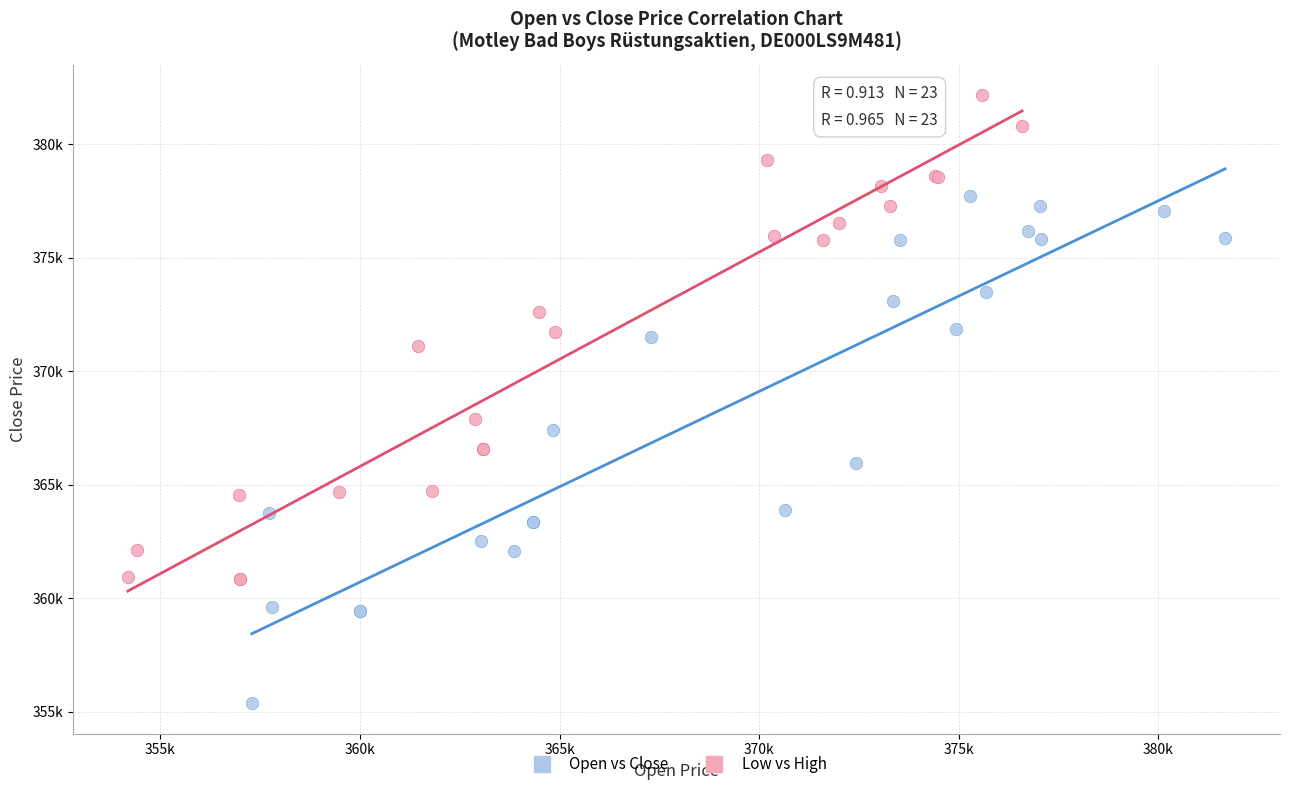

Which series has the largest Y range (max minus min)?

Open vs Close